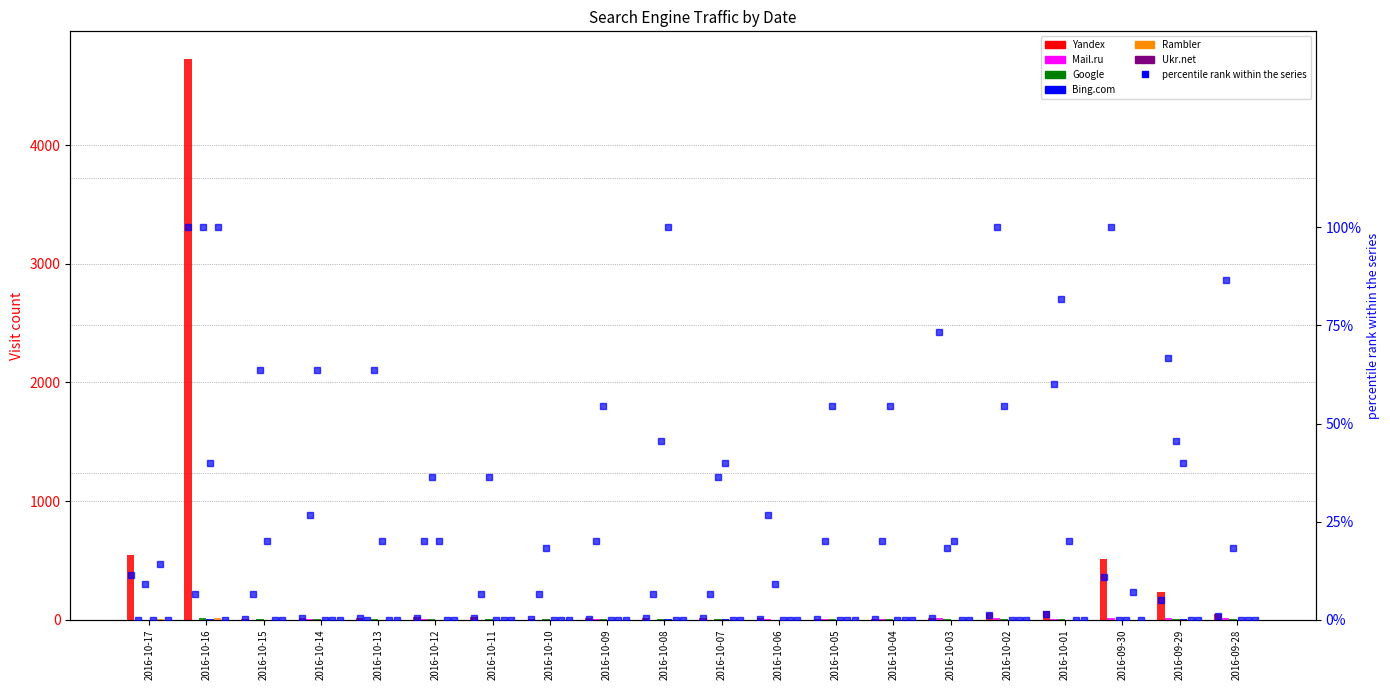

How many values in Google are above zero?

19